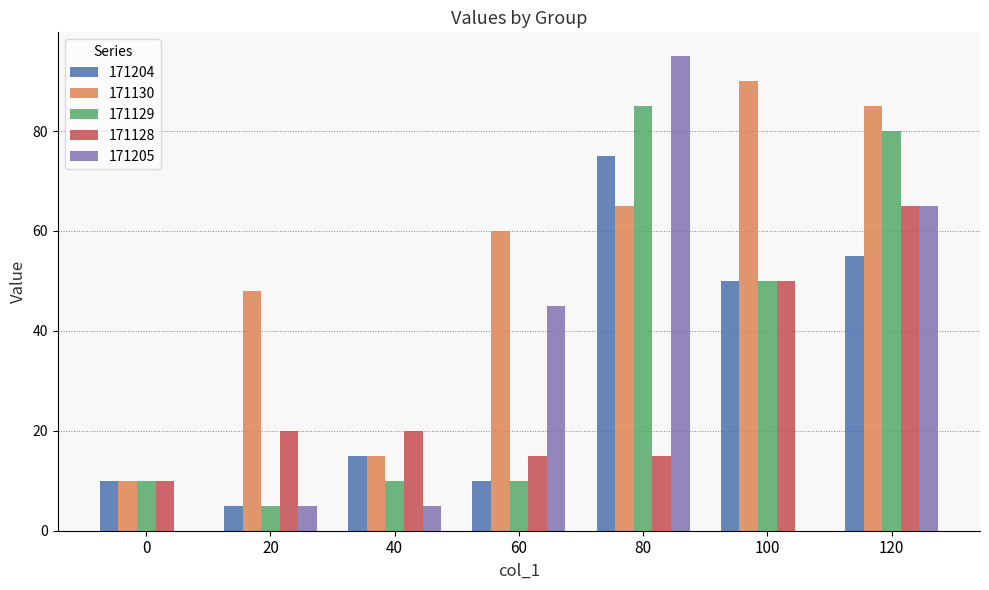

Which series has the widest spread of values?

171205